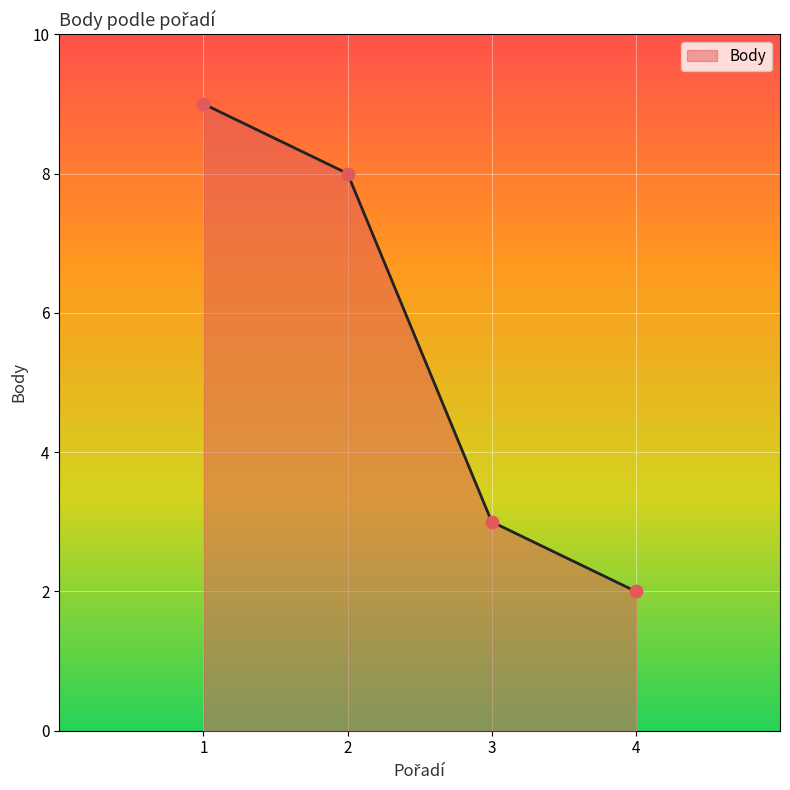

What is the change in value from 1 to 3?

-6